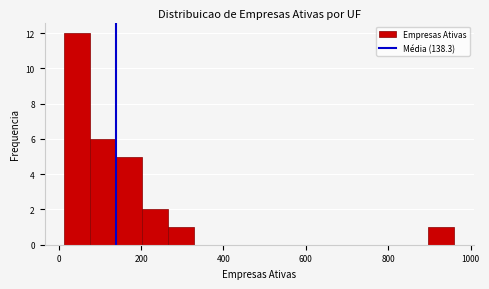

Read against the x-axis, roughly where is the centre of the tallest bar?

40